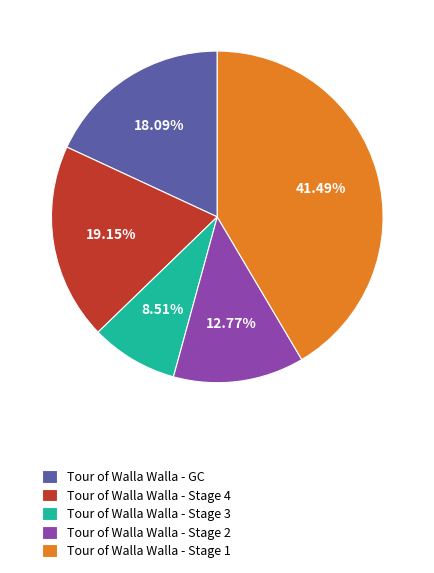

Is Tour of Walla Walla - Stage 4 the majority of the pie?

No